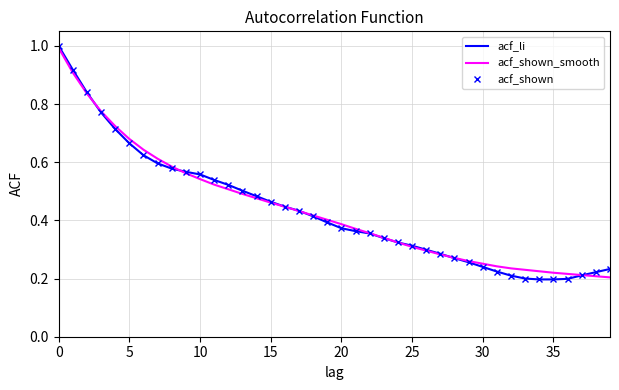

What is the maximum value shown in the chart?

1.0